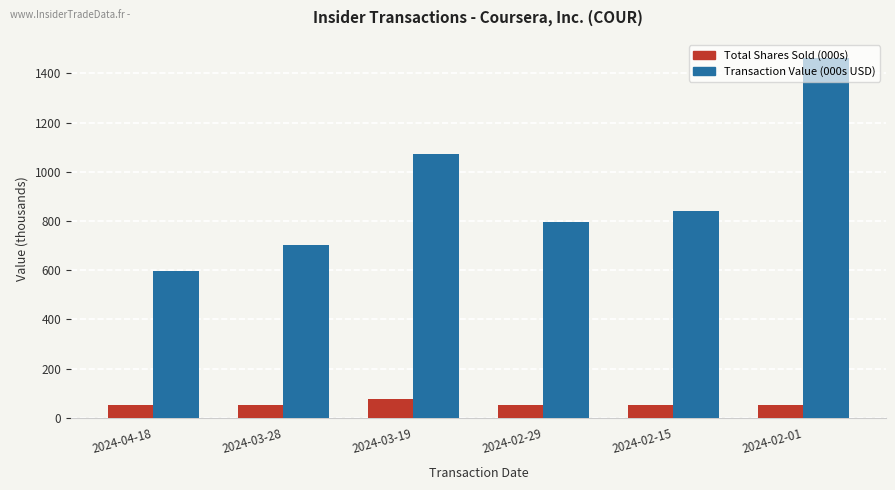

What are all the series names shown in the legend?

Total Shares Sold (000s), Transaction Value (000s USD)